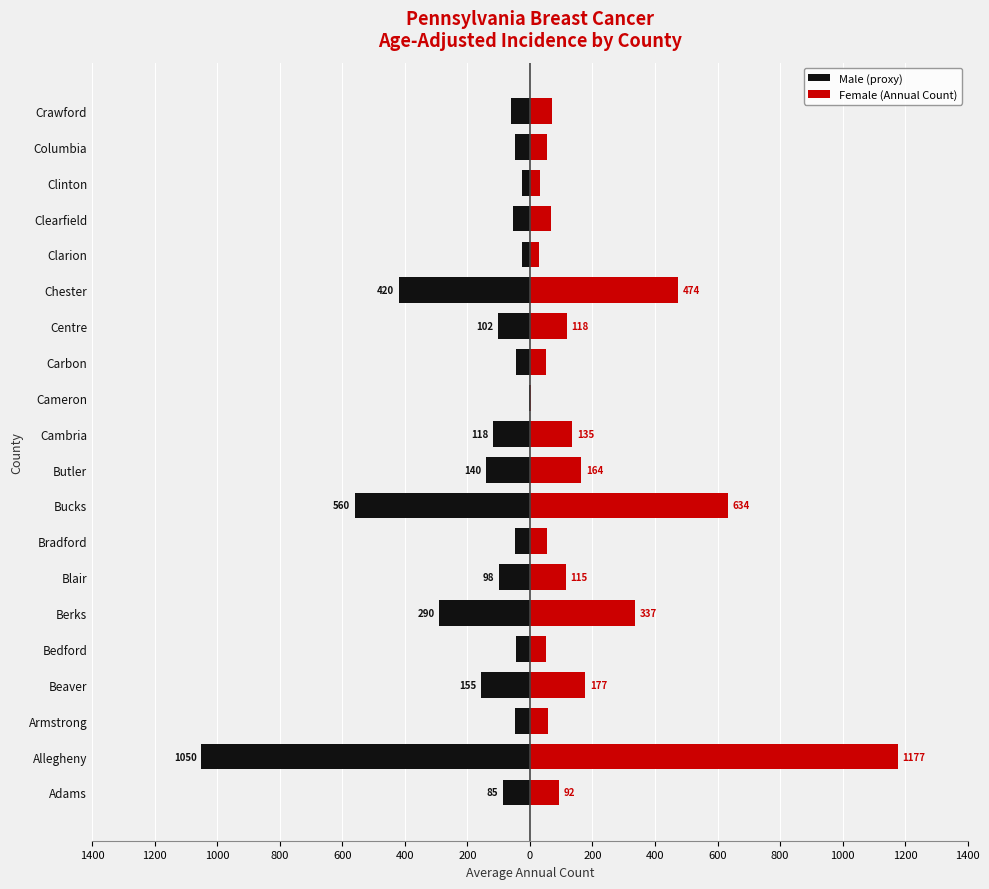

What is the minimum value for Male (proxy)?

-1050